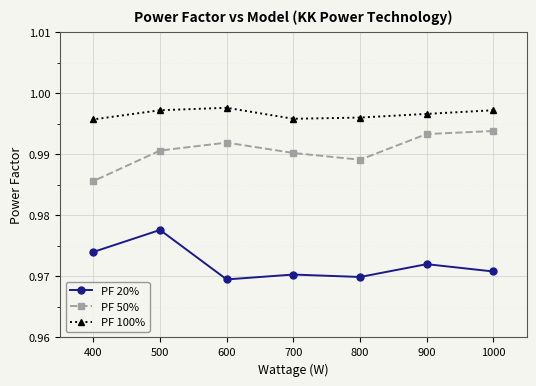

Rank the series by their maximum value, from lowest to highest.

PF 20%, PF 50%, PF 100%